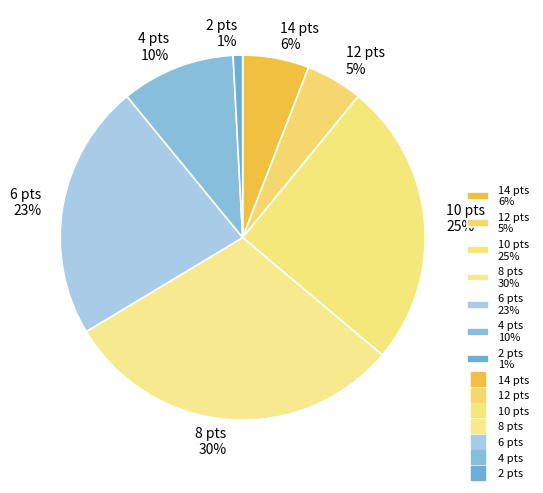

Count the number of slices in the pie.

7